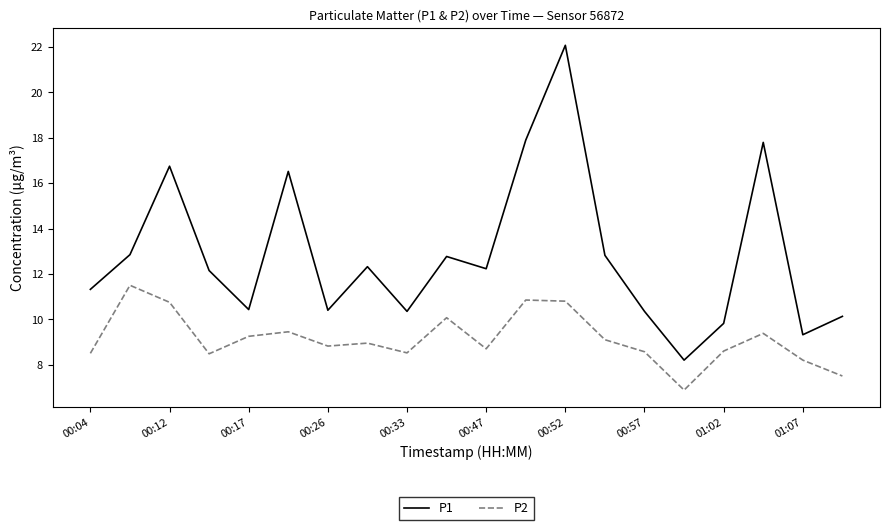

In P2, how many points are lower than both neighbors (excluding endpoints)?

5